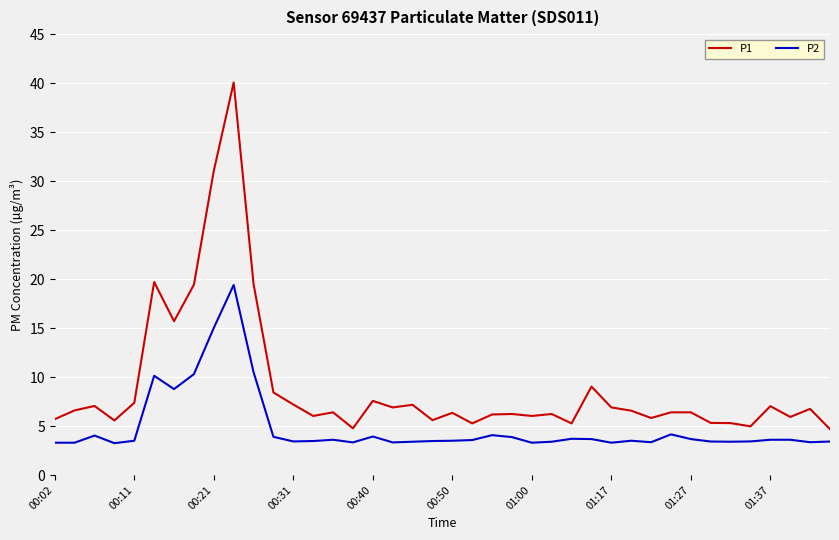

Which series has the largest total across all categories?

P1